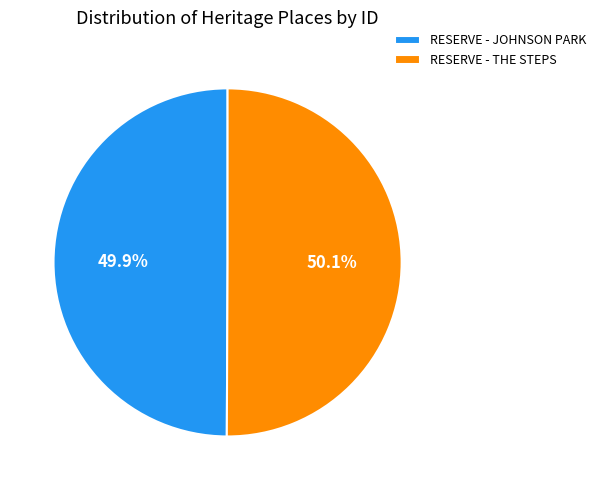

Is it true that RESERVE - THE STEPS is 50% of the pie?

True